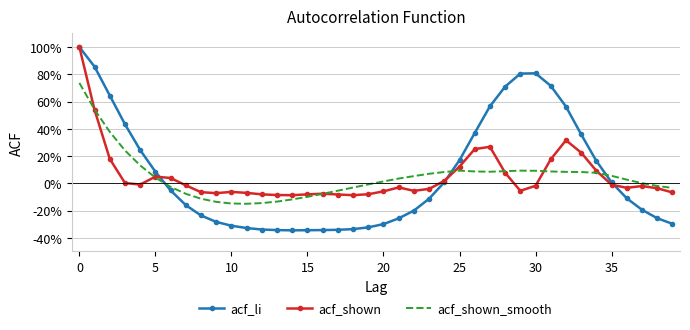

Which series has the widest spread of values?

acf_li